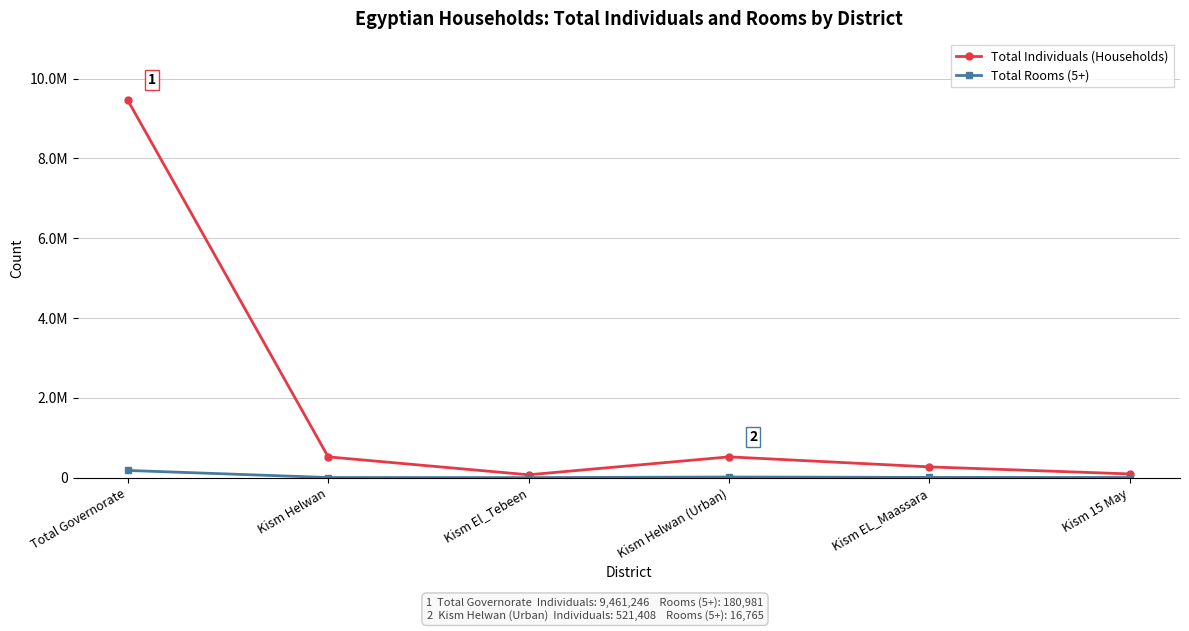

Does the chart have visible grid lines?

Yes